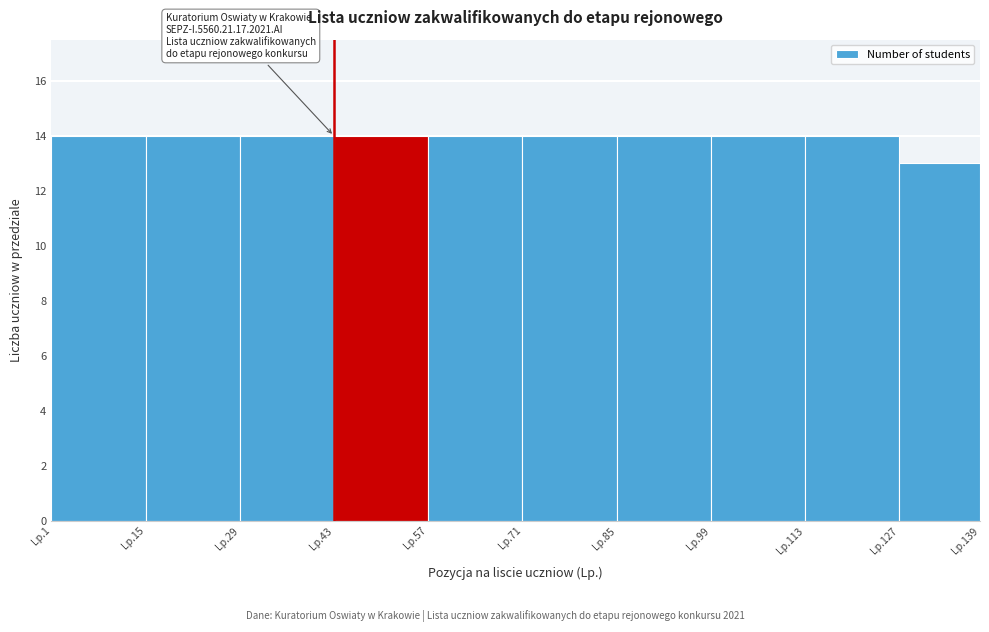

Reading left to right, list all the values displayed in this chart.

14	14	14	14	14	14	14	14	14	13